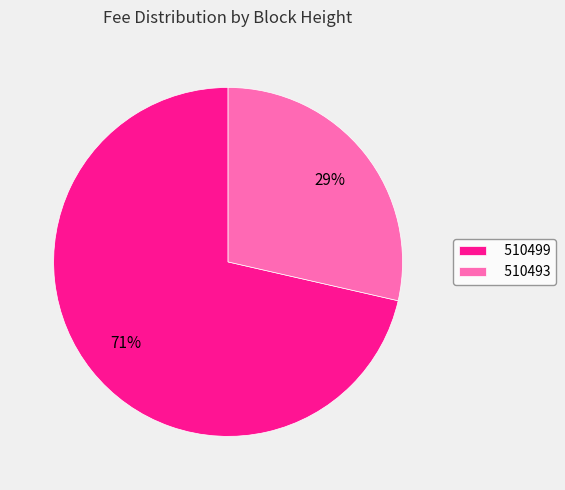

Does 510499 represent more than half of the total?

Yes